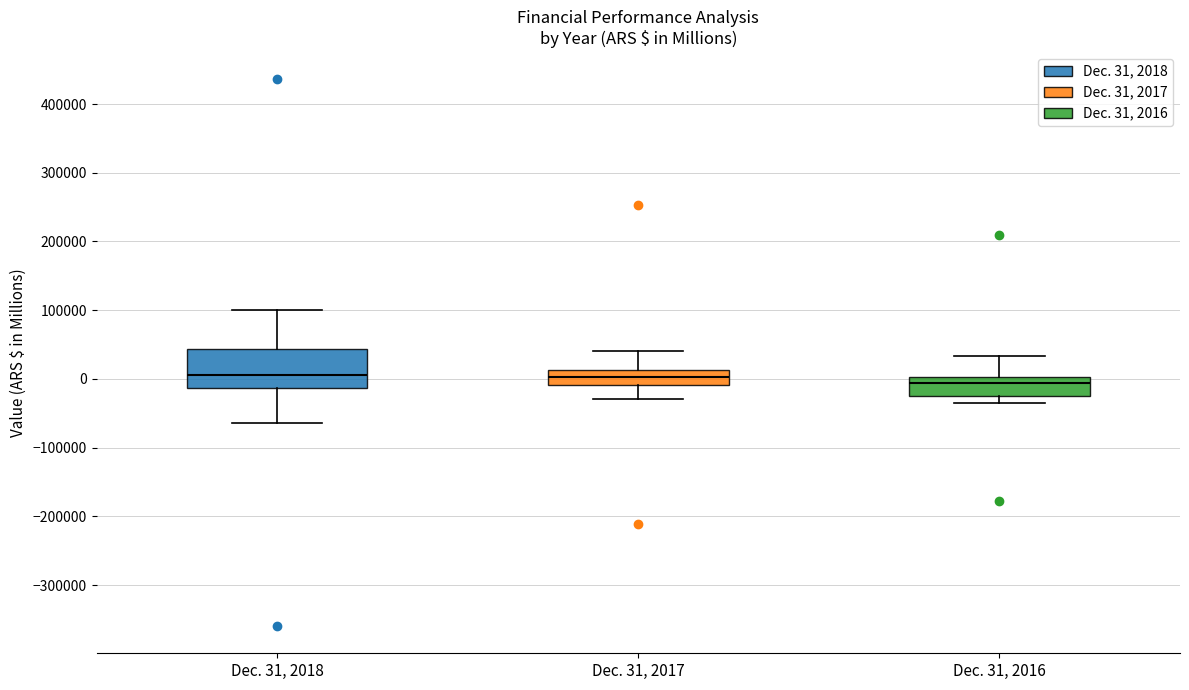

Reading left to right, read every box against the y-axis: the position of its median line, the range the box covers, and the ends of its whiskers. The values are not printed on the chart, so give them approximately, as read against the axis.

Dec. 31, 2018: median 10000, box -10000 to 40000, whiskers -60000 to 100000
Dec. 31, 2017: median 0, box -10000 to 10000, whiskers -30000 to 40000
Dec. 31, 2016: median -10000, box -20000 to 0, whiskers -30000 to 30000